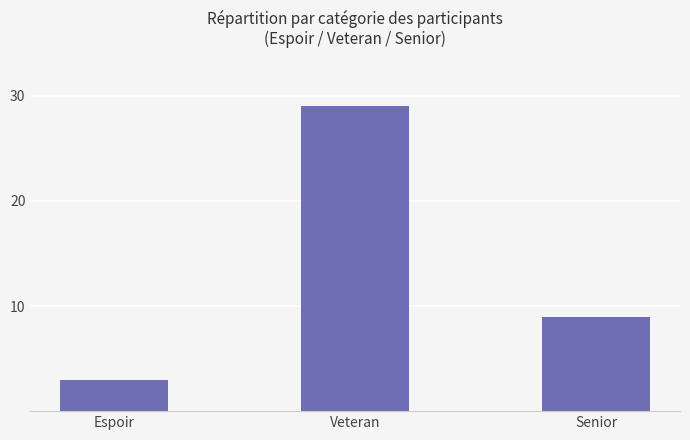

What is the average value?

14